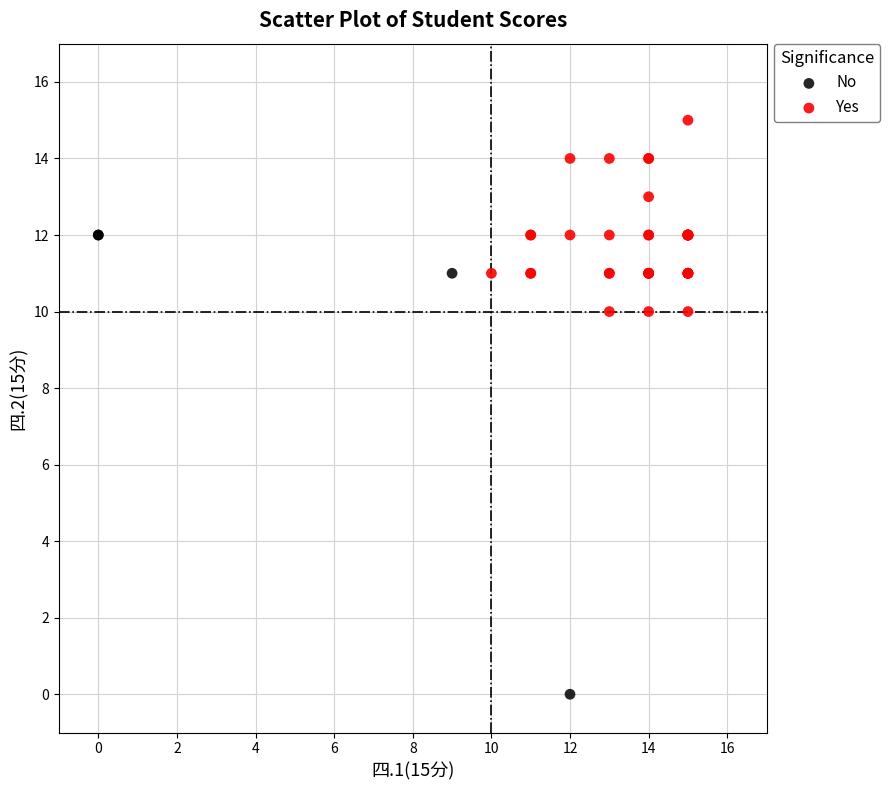

What are all the series names shown in the legend?

No, Yes